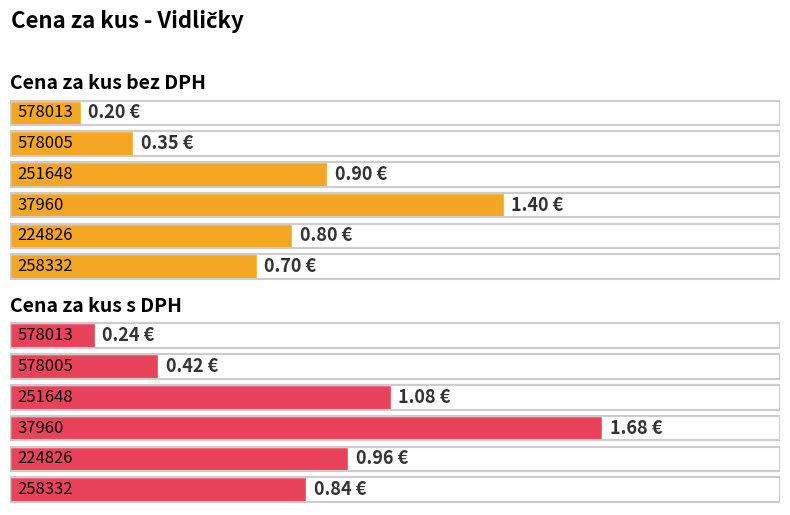

List the labels in order of Cena za kus bez DPH value, largest first.

37960, 251648, 224826, 258332, 578005, 578013